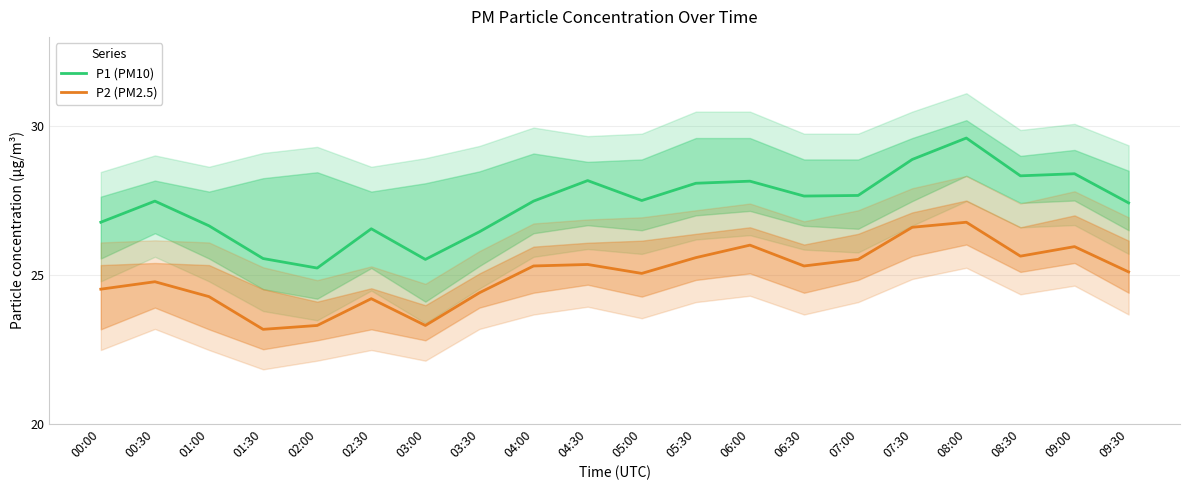

Does the chart display data point markers on the line(s)?

No